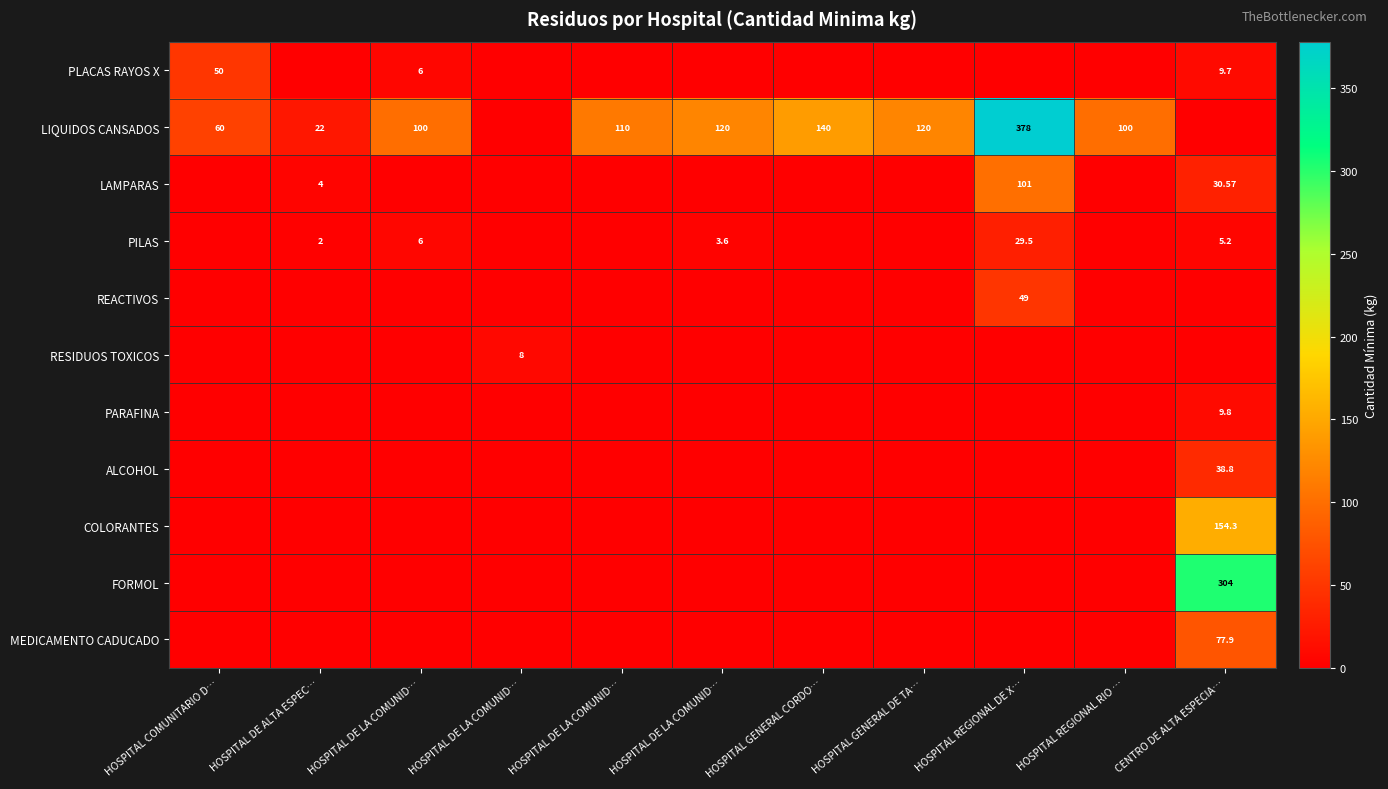

At HOSPITAL REGIONAL DE X…, list the series in order from largest to smallest.

LIQUIDOS CANSADOS, LAMPARAS, REACTIVOS, PILAS, PLACAS RAYOS X, RESIDUOS TOXICOS, PARAFINA, ALCOHOL, COLORANTES, FORMOL, MEDICAMENTO CADUCADO